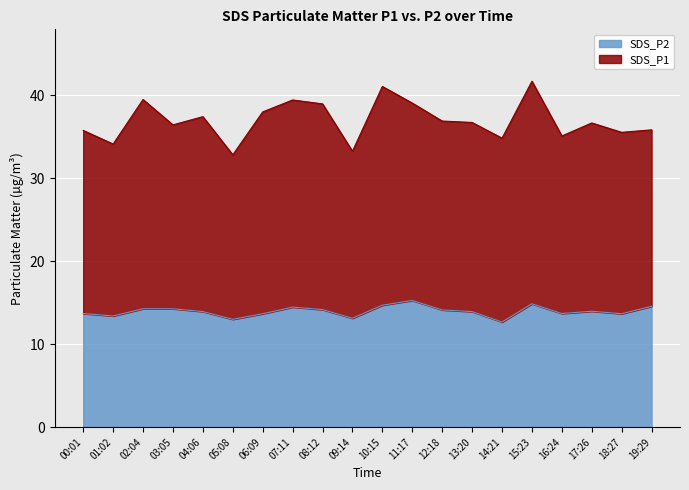

At which label does SDS_P1 first exceed 36?

02:04